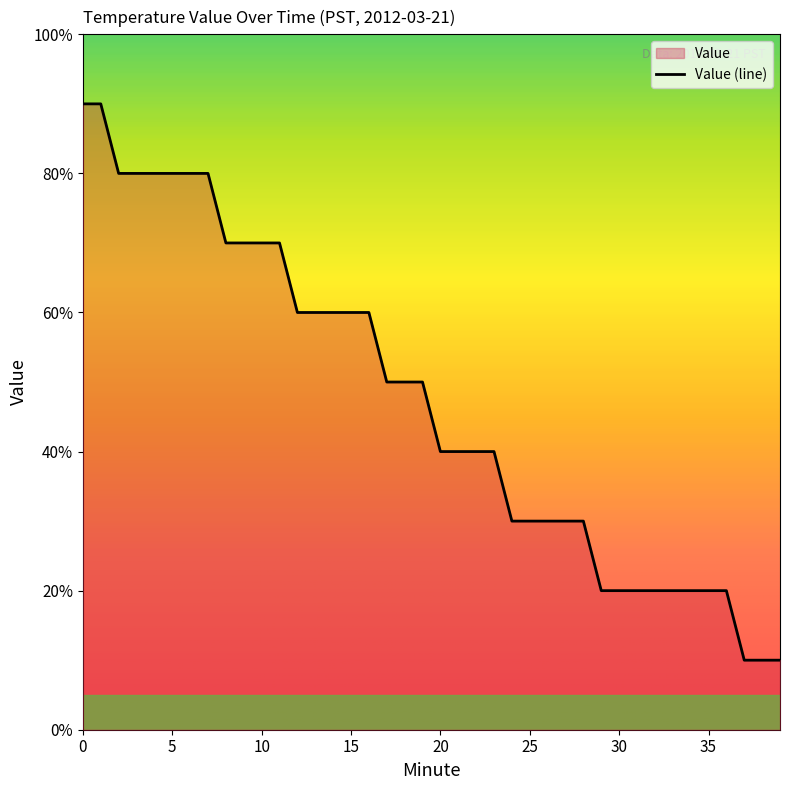

What is the change in value from 8 to 19?

-0.2